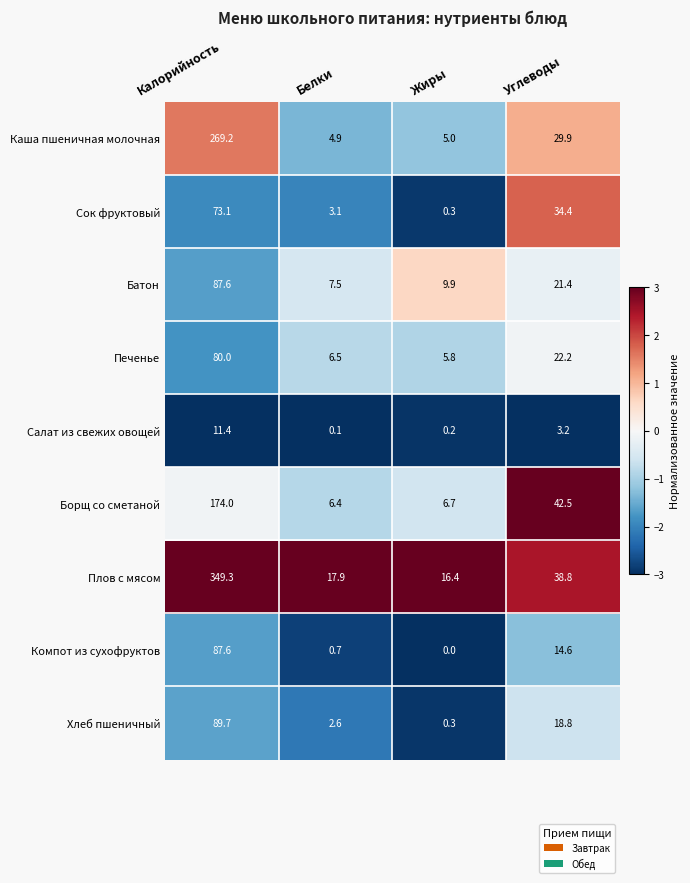

What is the sum of the Батон values at Белки and Углеводы?

28.9